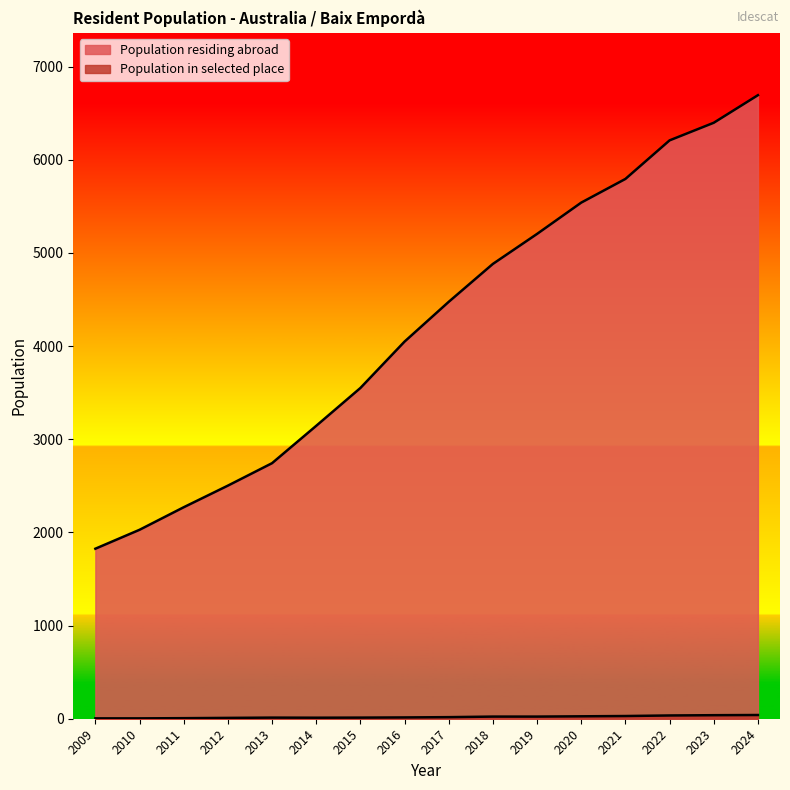

How many data points in Population in selected place are above 17?

7